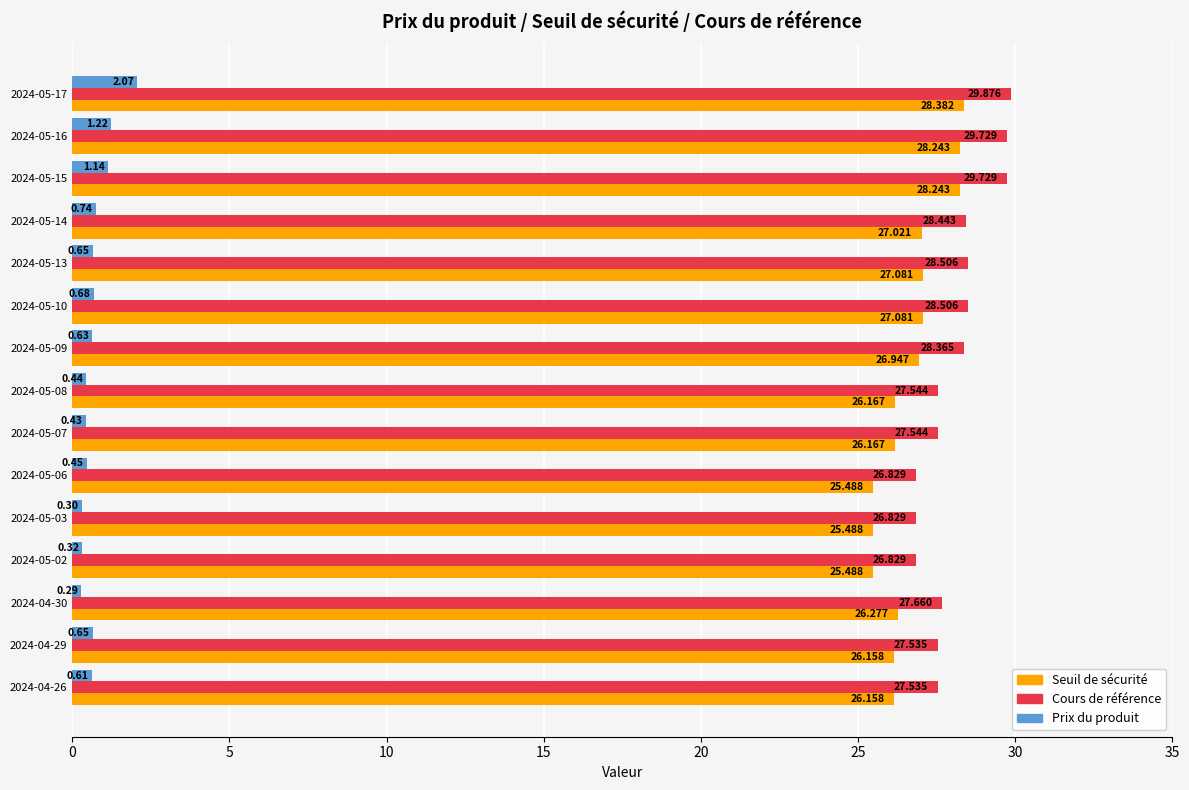

Is the value of Seuil de sécurité at 2024-05-14 greater than the value of Prix du produit at 2024-05-06?

Yes